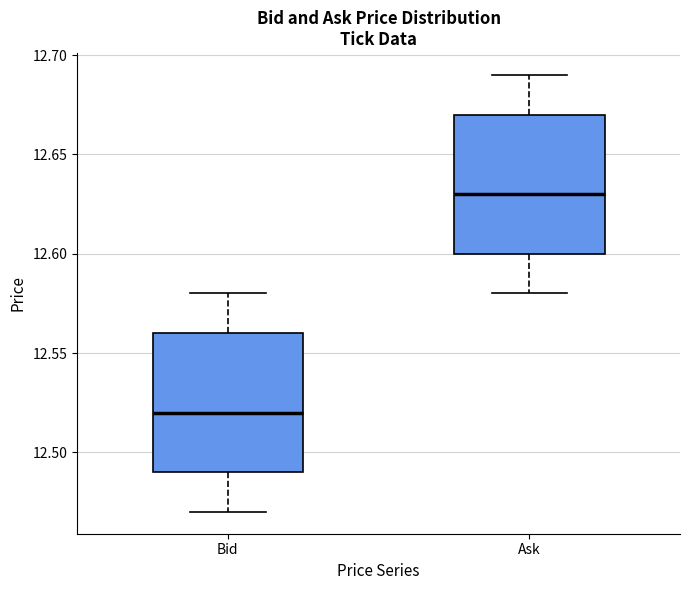

Reading left to right, transcribe this box plot: for each box, give where its median line is, the range the box spans, and where its two whiskers end, as read against the y-axis. The values are not printed on the chart, so give them approximately, as read against the axis.

Bid: median 12.52, box 12.49 to 12.56, whiskers 12.47 to 12.58
Ask: median 12.63, box 12.60 to 12.67, whiskers 12.58 to 12.69